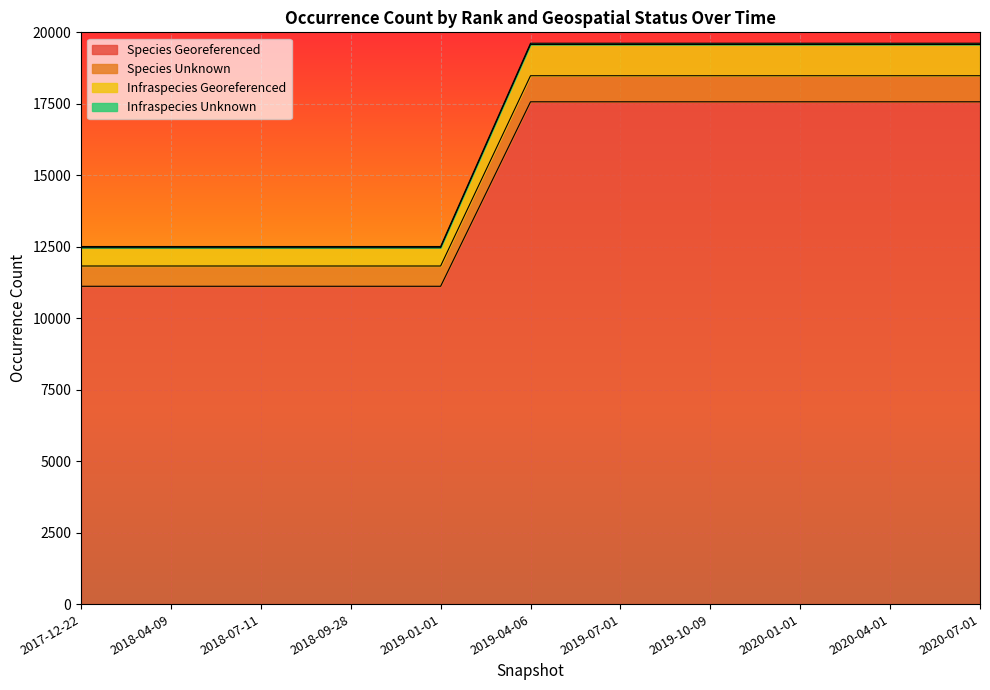

What is the total value across all series at 2018-07-11?

12508